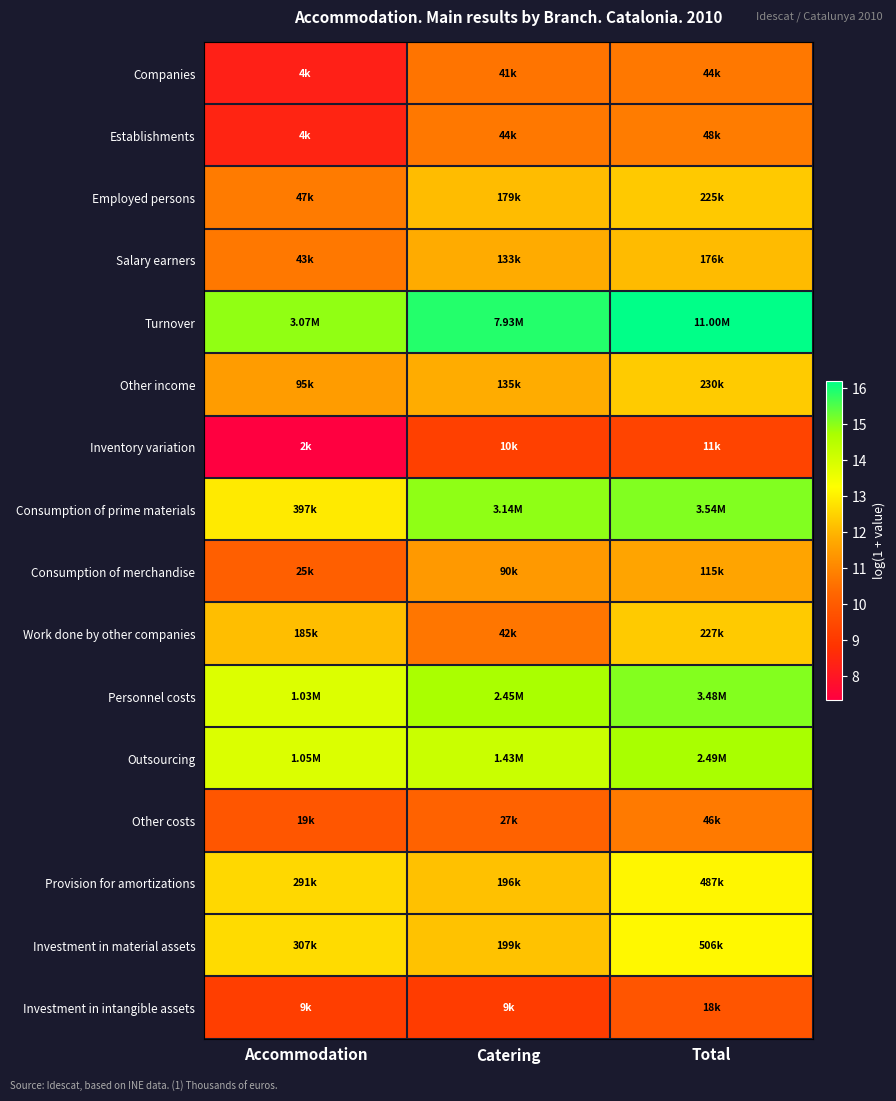

Which series has the largest total across all categories?

Turnover